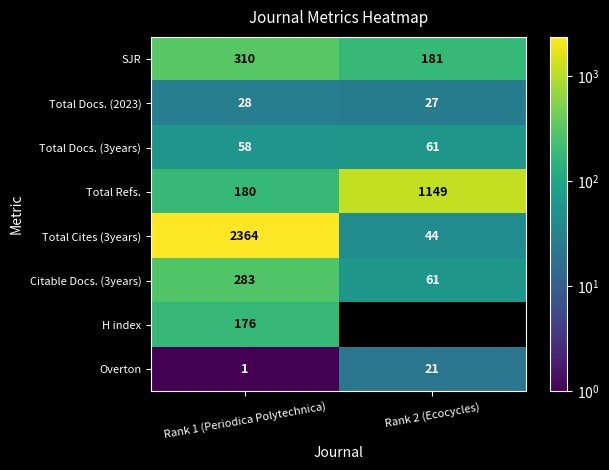

What is the difference between the highest and lowest values at Rank 2 (Ecocycles)?

1128.0